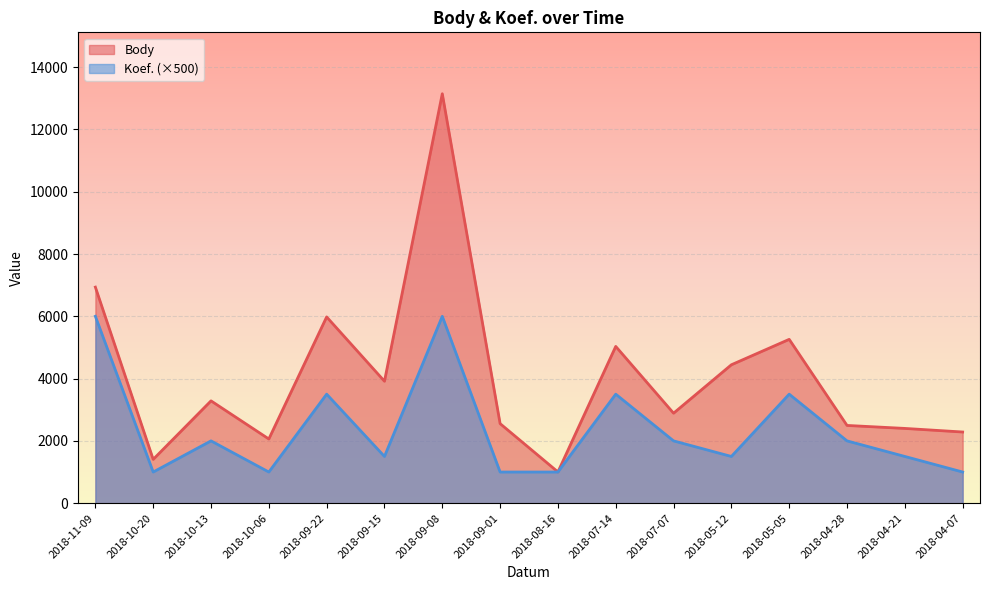

What value does the Body series have at 2018-10-06, to the nearest 10?

2060